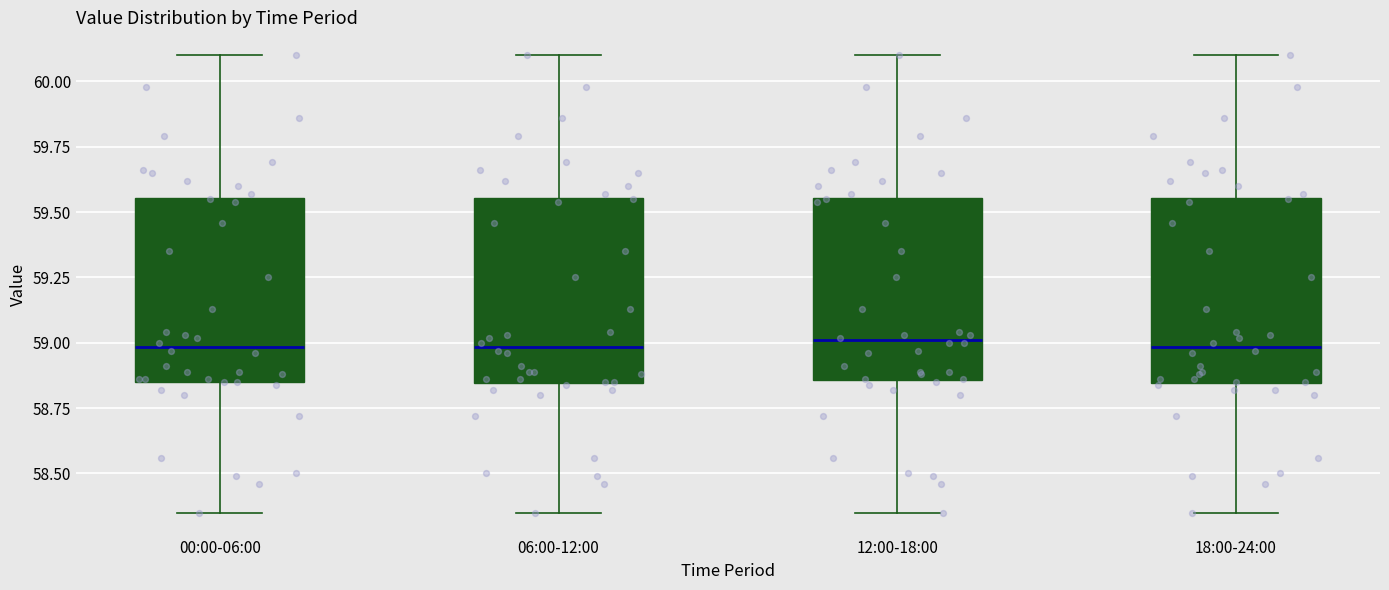

Where does the lower whisker of the box for 00:00-06:00 end on the y-axis? The values are not printed on the chart, so give them approximately, as read against the axis.

58.35